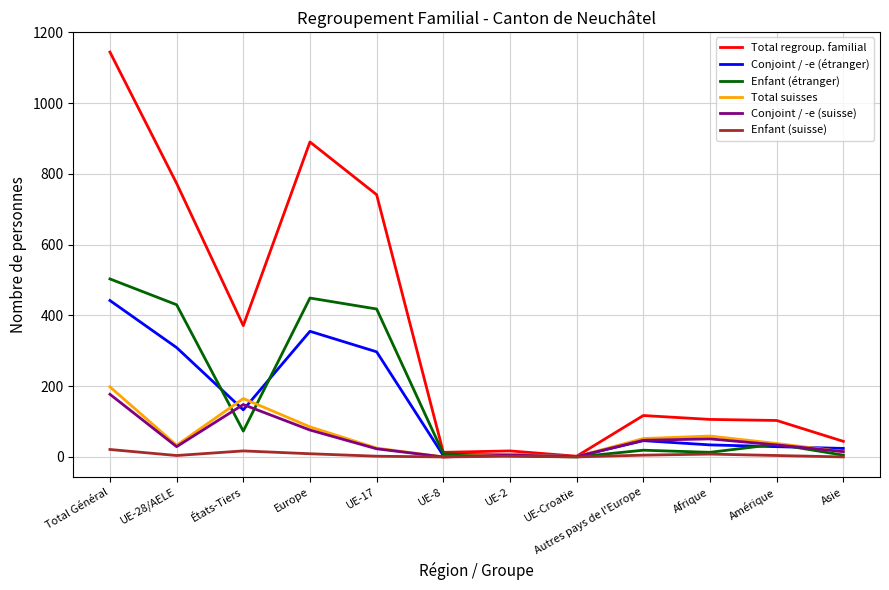

After their last crossing, which series has the higher values: Conjoint / -e (étranger) or Enfant (étranger)?

Conjoint / -e (étranger)